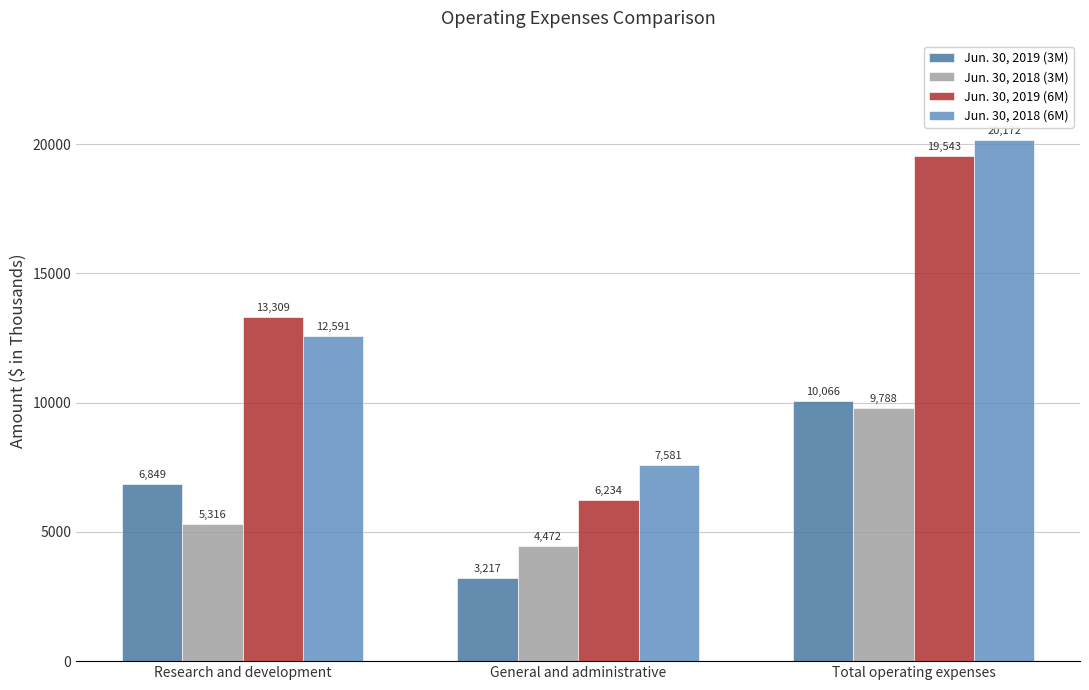

Rank the series by their maximum value, from lowest to highest.

Jun. 30, 2018 (3M), Jun. 30, 2019 (3M), Jun. 30, 2019 (6M), Jun. 30, 2018 (6M)